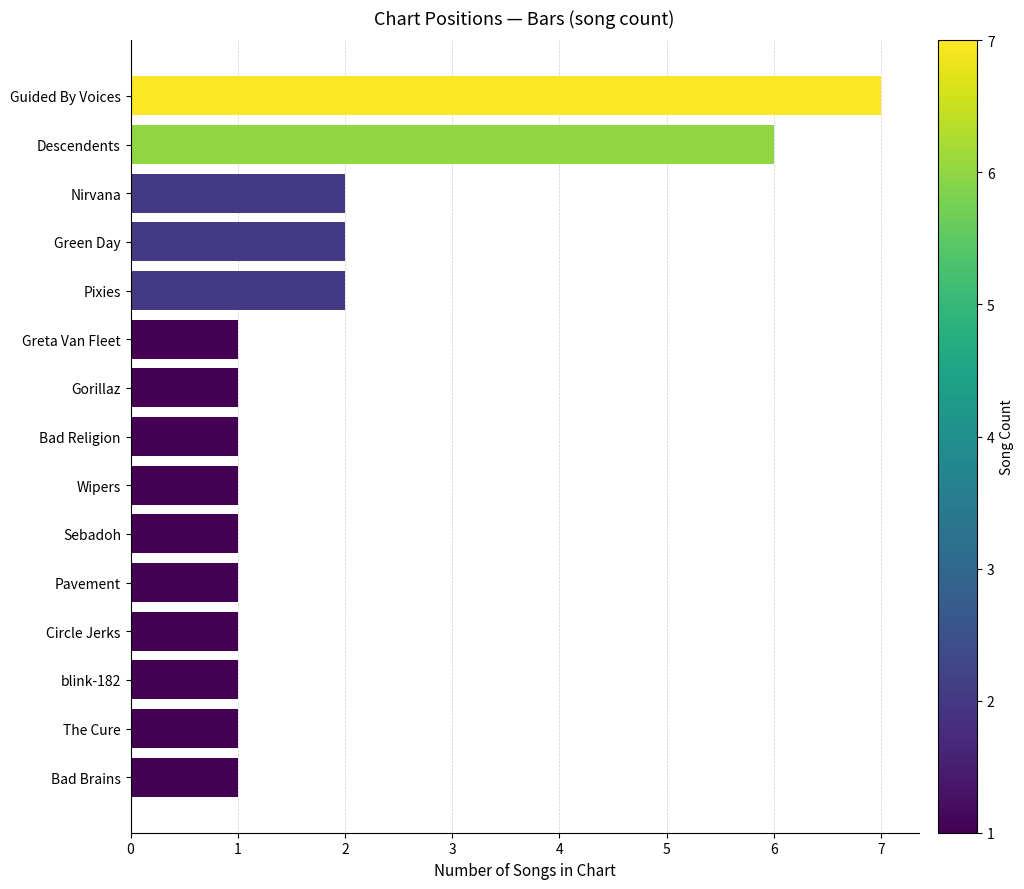

Count the number of data series in this chart.

1